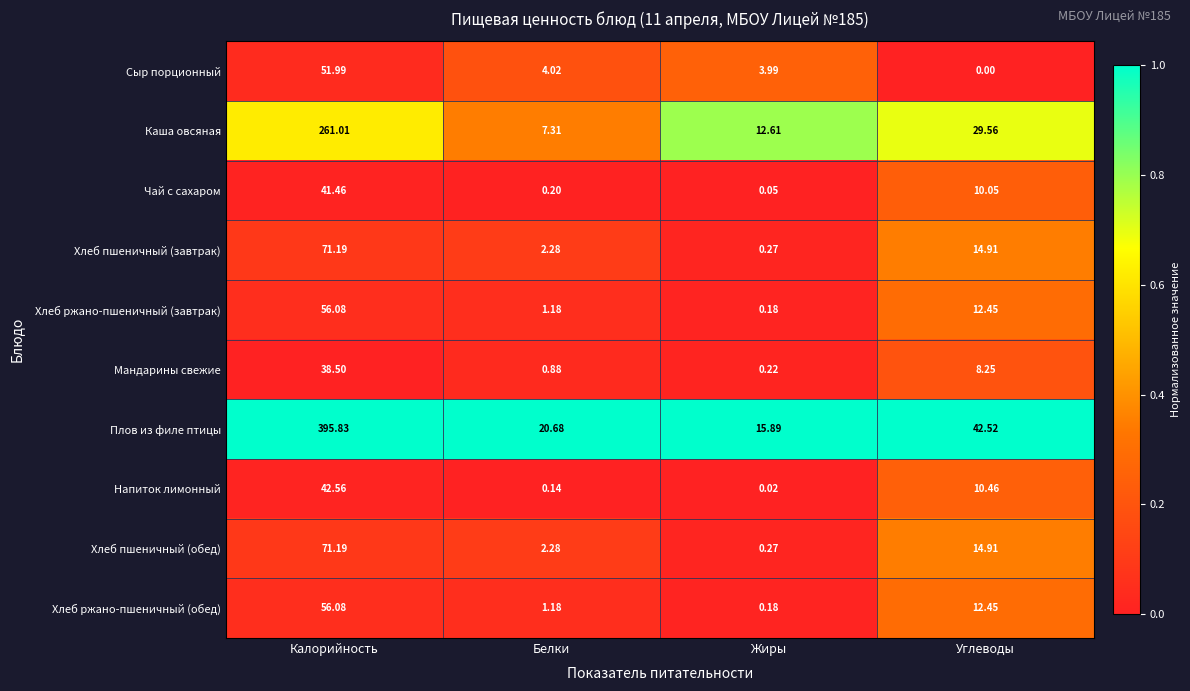

How many values in the Напиток лимонный series exceed 10?

2